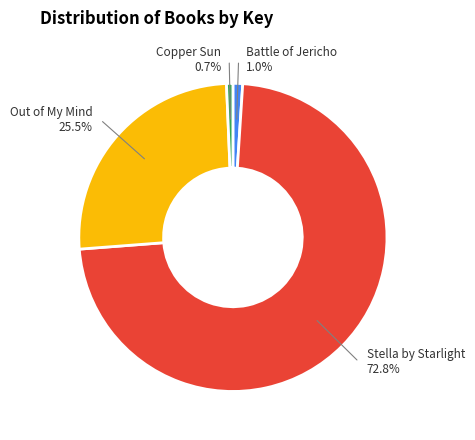

Count the number of slices in the pie.

4